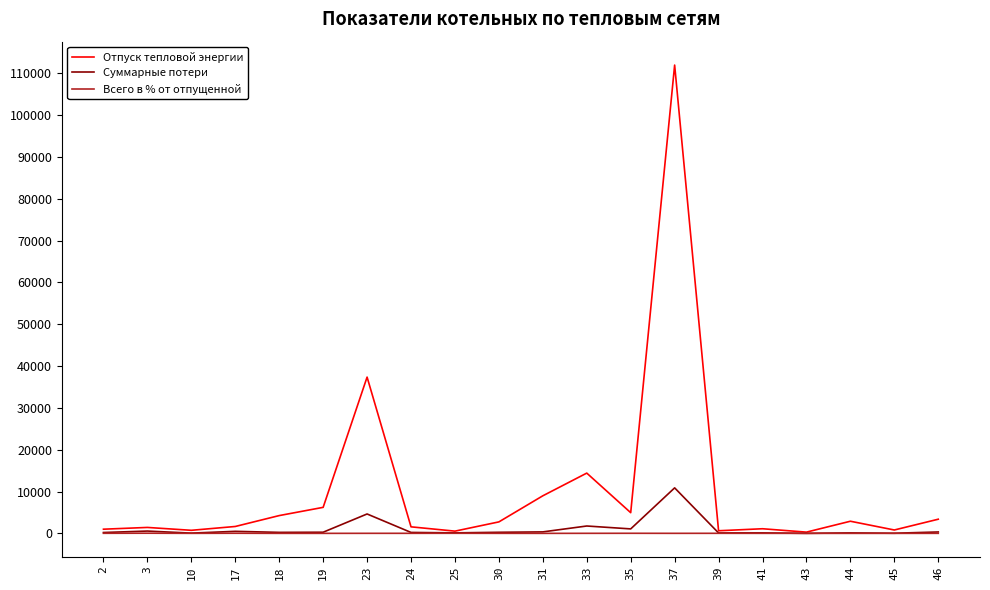

What is the highest value of the Отпуск тепловой энергии series?

111998.8